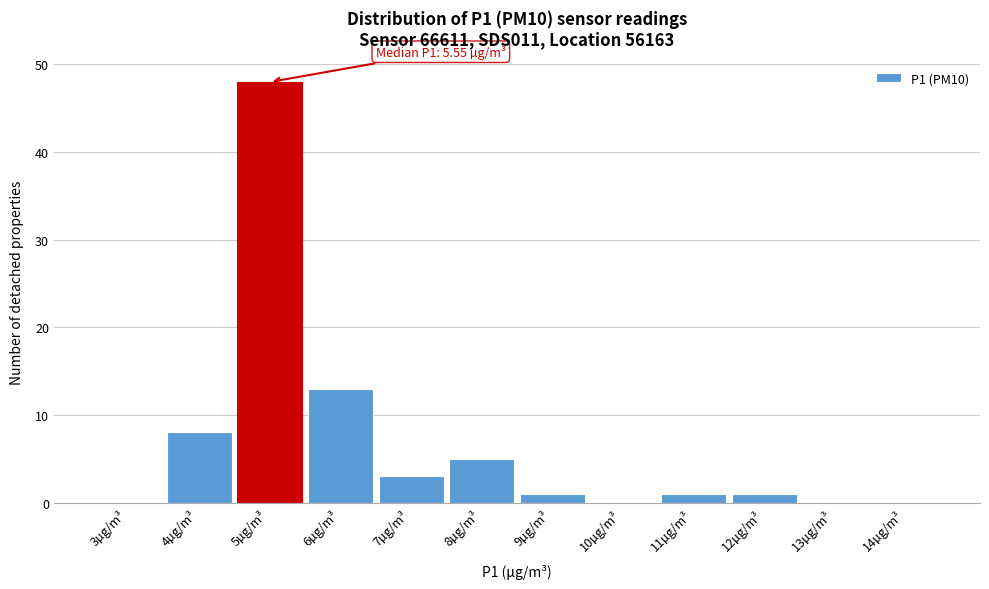

Reading right to left, extract all data points from this chart.

14µg/m³=0	13µg/m³=0	12µg/m³=1	11µg/m³=1	10µg/m³=0	9µg/m³=1	8µg/m³=5	7µg/m³=3	6µg/m³=13	5µg/m³=48	4µg/m³=8	3µg/m³=0